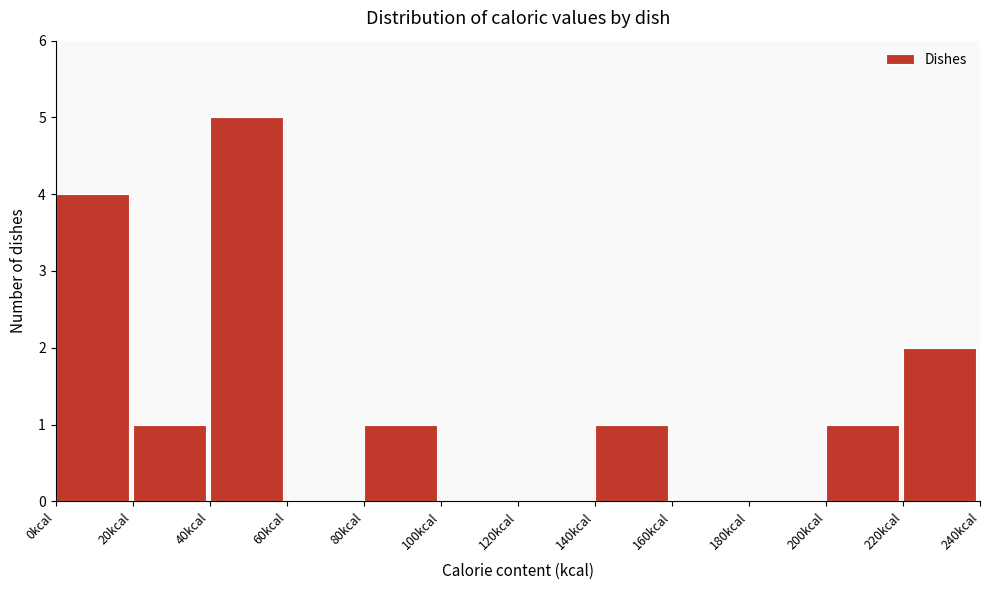

Reading left to right, transcribe this chart: for each bar, give the range it covers on the x-axis and its height. The values are not printed on the chart, so give them approximately, as read against the axis.

0 to 20: 4
20 to 40: 1
40 to 60: 5
60 to 80: 0
80 to 100: 1
100 to 120: 0
120 to 140: 0
140 to 160: 1
160 to 180: 0
180 to 200: 0
200 to 220: 1
220 to 240: 2